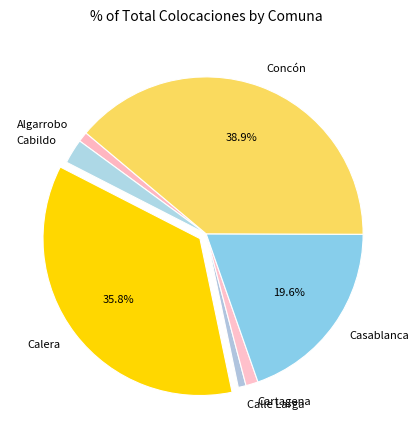

To the nearest percent, what portion does Cabildo represent?

3%